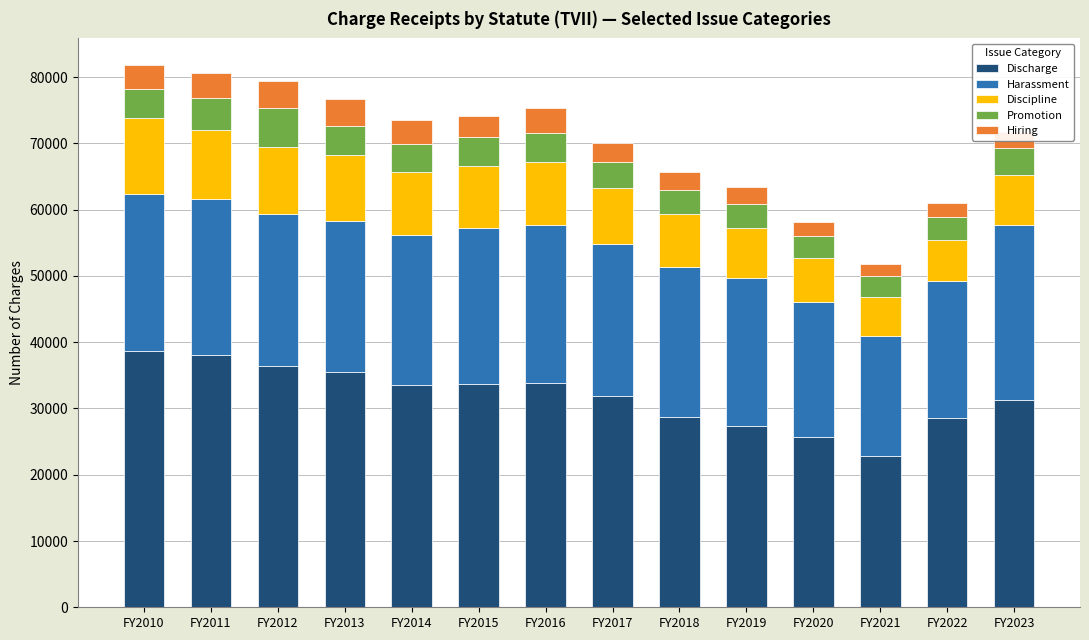

What is the sum of all Discharge values?

446319